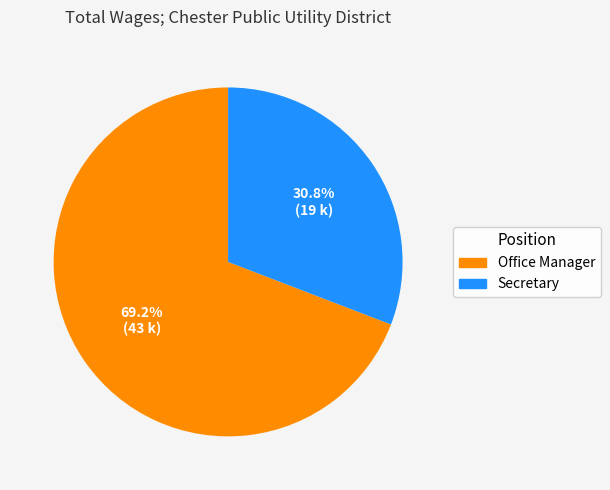

Which slice is the largest?

Office Manager